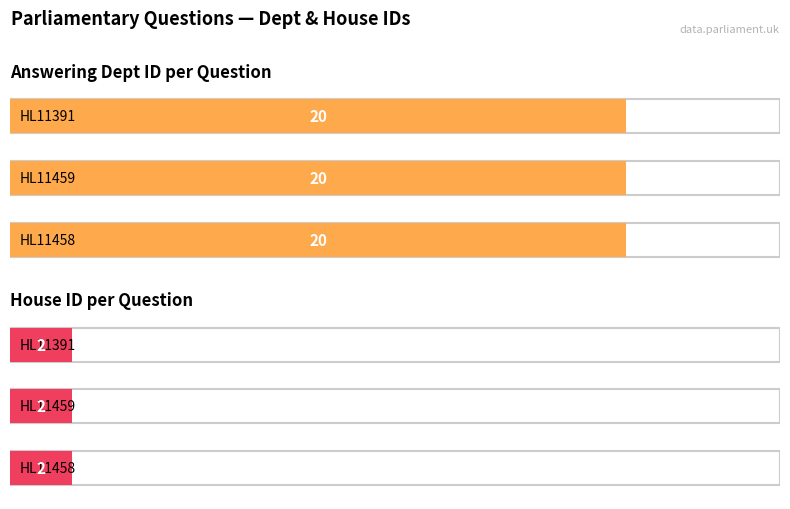

What is the total value across all series at HL11458?

22